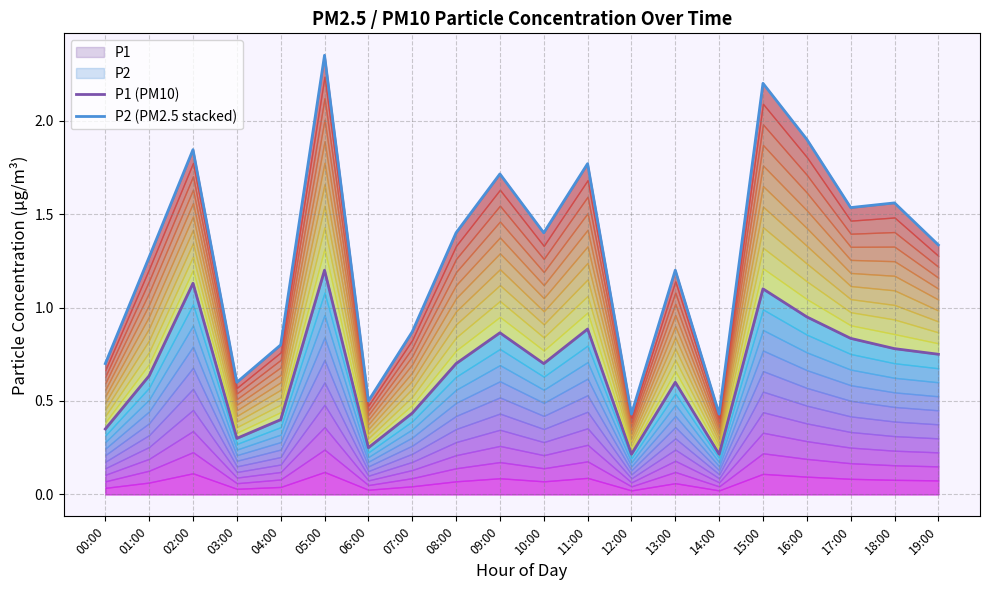

Reading left to right, what are all the values shown in this chart?

P1 (PM10): 0.3	0.6	1.1	0.3	0.4	1.2	0.2	0.4	0.7	0.9	0.7	0.9	0.2	0.6	0.2	1.1	0.9	0.8	0.8	0.8
P2 (PM2.5 stacked): 0.7	1.3	1.8	0.6	0.8	2.3	0.5	0.9	1.4	1.7	1.4	1.8	0.4	1.2	0.4	2.2	1.9	1.5	1.6	1.3